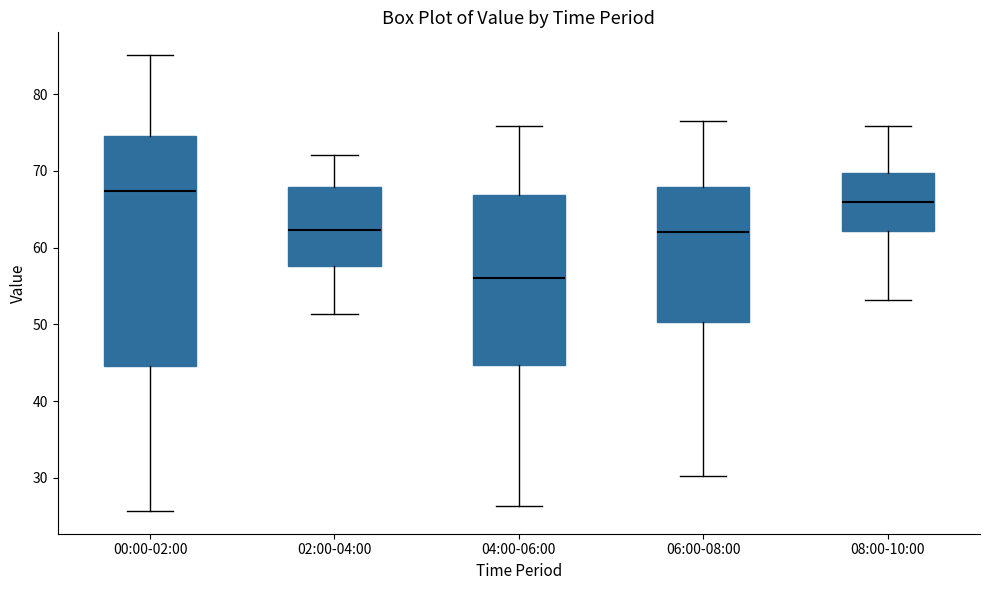

Reading left to right, transcribe this box plot: for each box, give where its median line is, the range the box spans, and where its two whiskers end, as read against the y-axis. The values are not printed on the chart, so give them approximately, as read against the axis.

00:00-02:00: median 67, box 45 to 75, whiskers 26 to 85
02:00-04:00: median 62, box 58 to 68, whiskers 51 to 72
04:00-06:00: median 56, box 45 to 67, whiskers 26 to 76
06:00-08:00: median 62, box 50 to 68, whiskers 30 to 77
08:00-10:00: median 66, box 62 to 70, whiskers 53 to 76